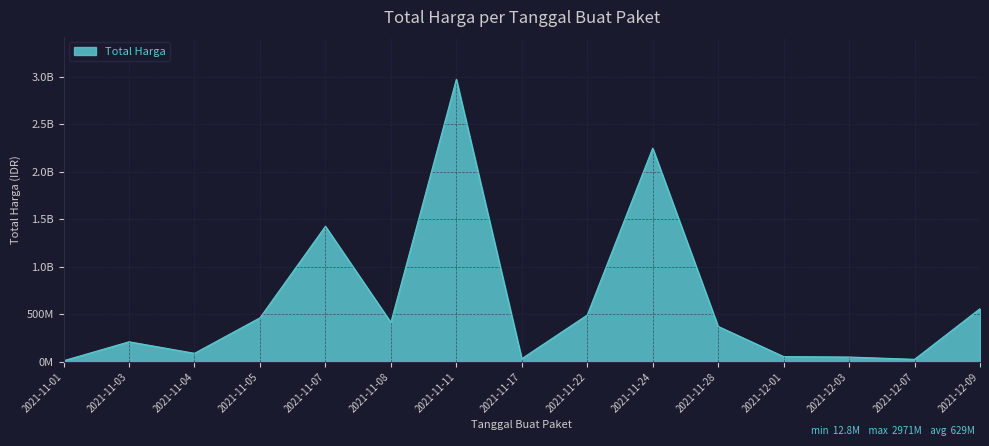

Is this an area chart (filled region under the line)?

Yes